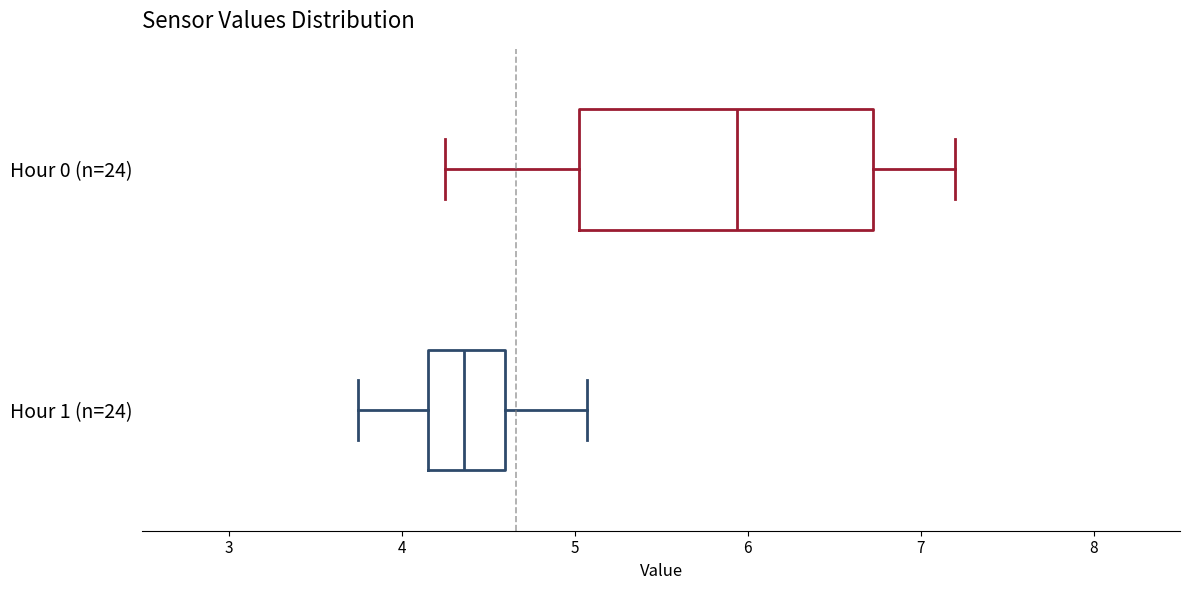

Comparing the boxes themselves (not the whiskers), which one is the widest?

Hour 0 (n=24)